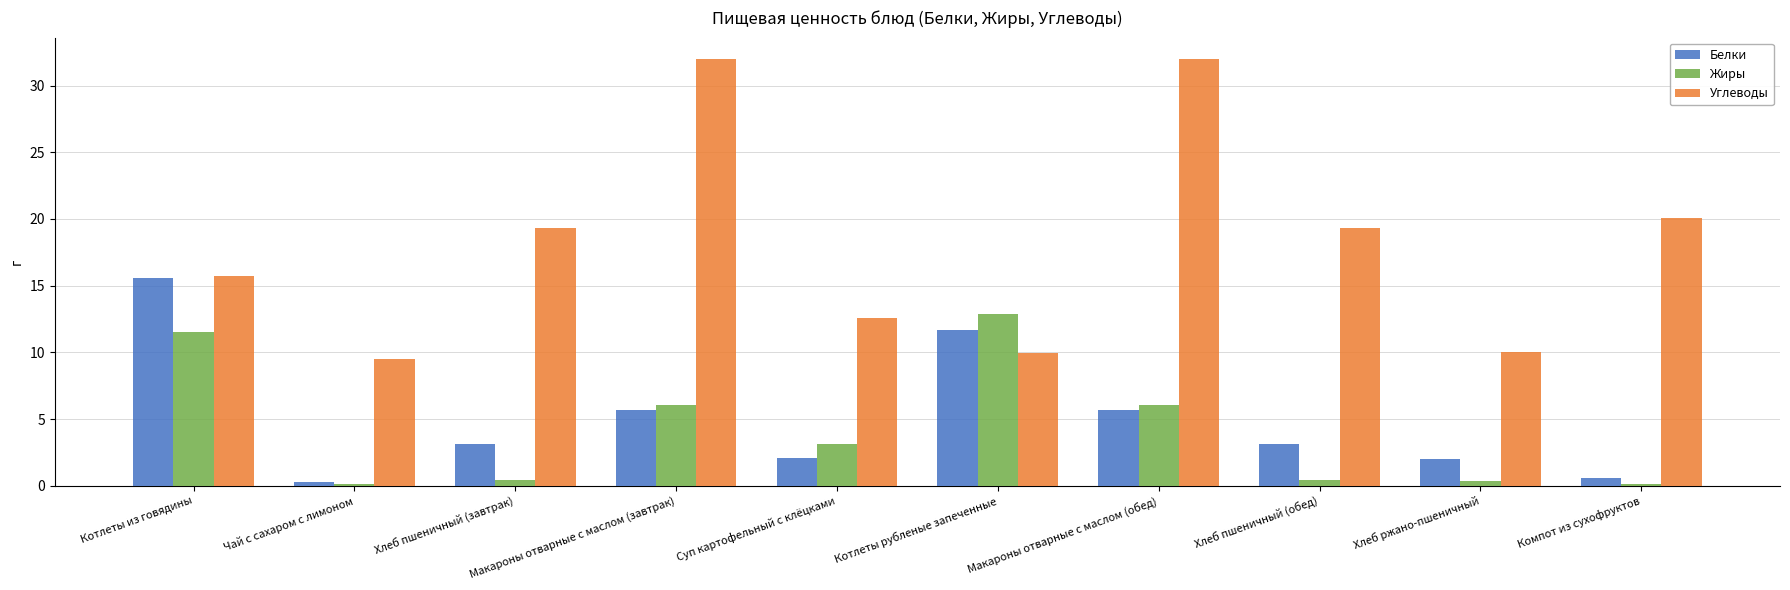

Between Хлеб пшеничный (завтрак) and Хлеб ржано-пшеничный, which series saw the biggest shift?

Углеводы